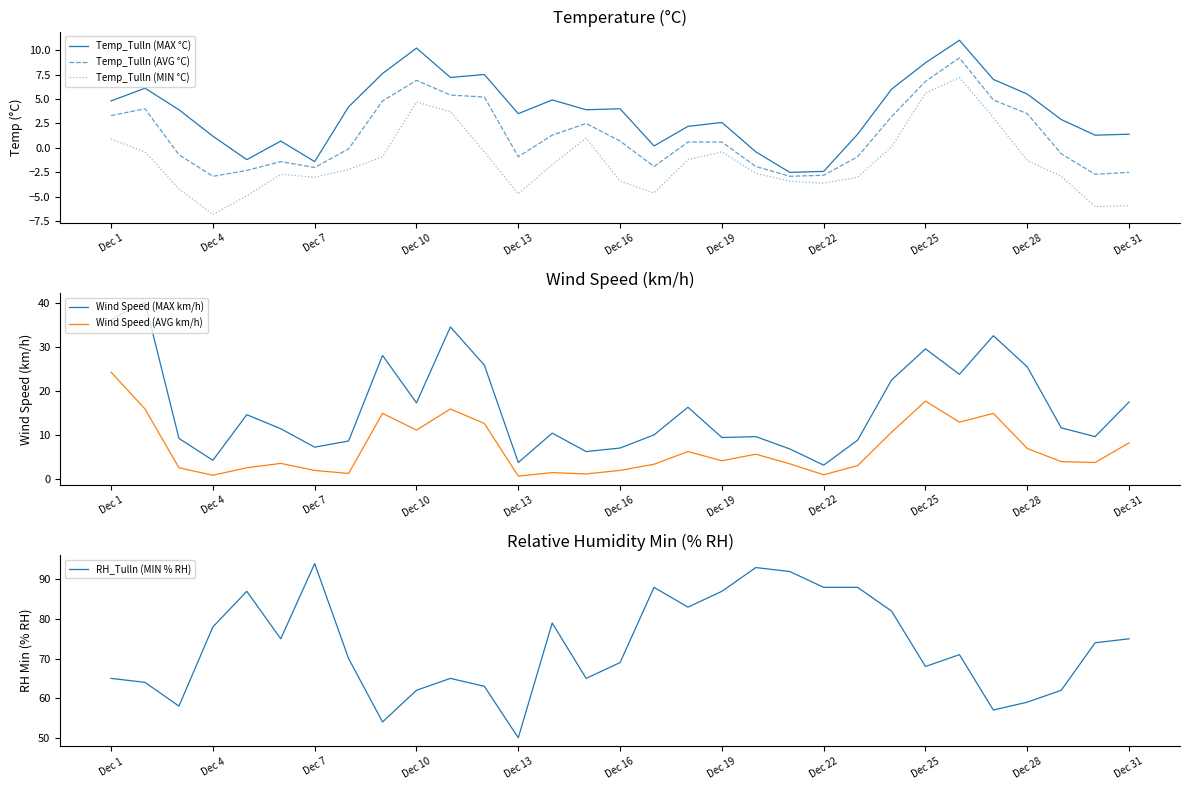

What are all the series names shown in the legend?

Temp_Tulln (MAX °C), Temp_Tulln (AVG °C), Temp_Tulln (MIN °C), Wind Speed (MAX km/h), Wind Speed (AVG km/h), RH_Tulln (MIN % RH)